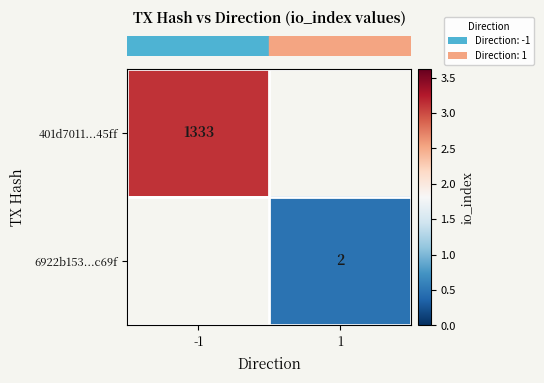

Which label corresponds to the smallest value in the chart?

1